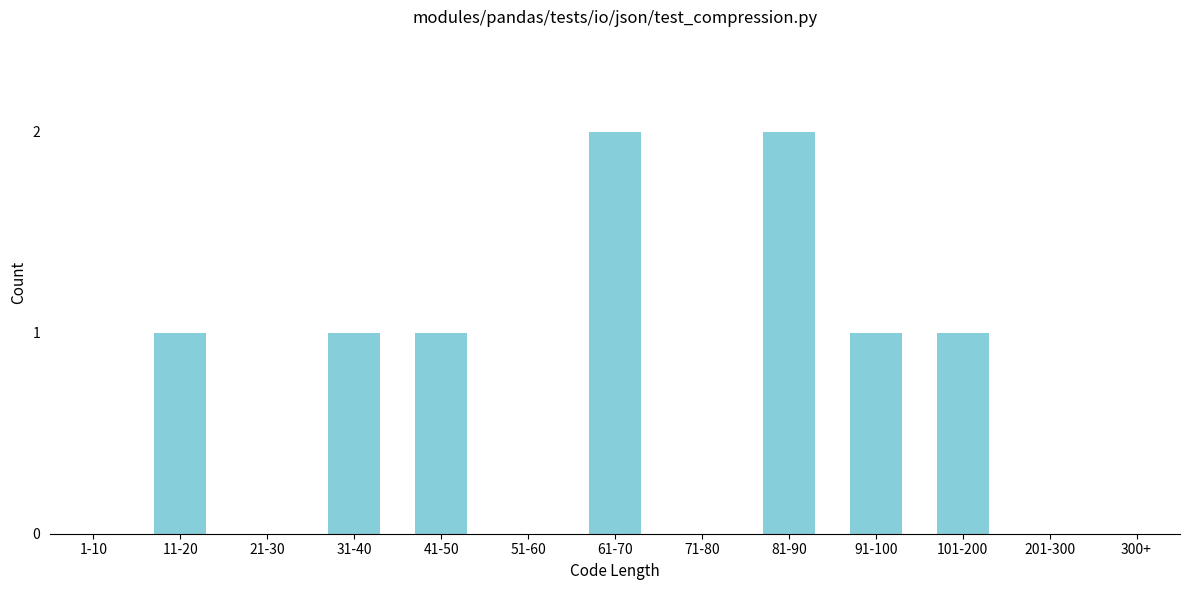

Reading left to right, transcribe all the data shown in this chart.

1-10=0	11-20=1	21-30=0	31-40=1	41-50=1	51-60=0	61-70=2	71-80=0	81-90=2	91-100=1	101-200=1	201-300=0	300+=0